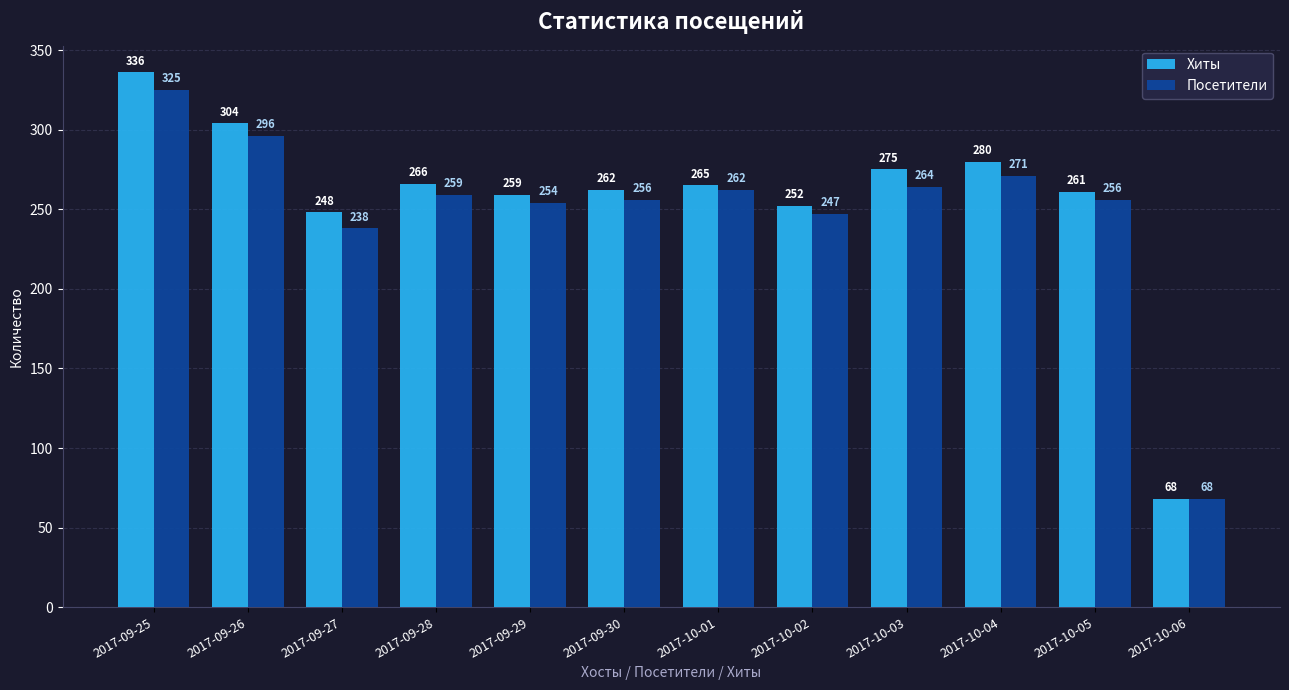

What is the average value of the Хиты series?

256